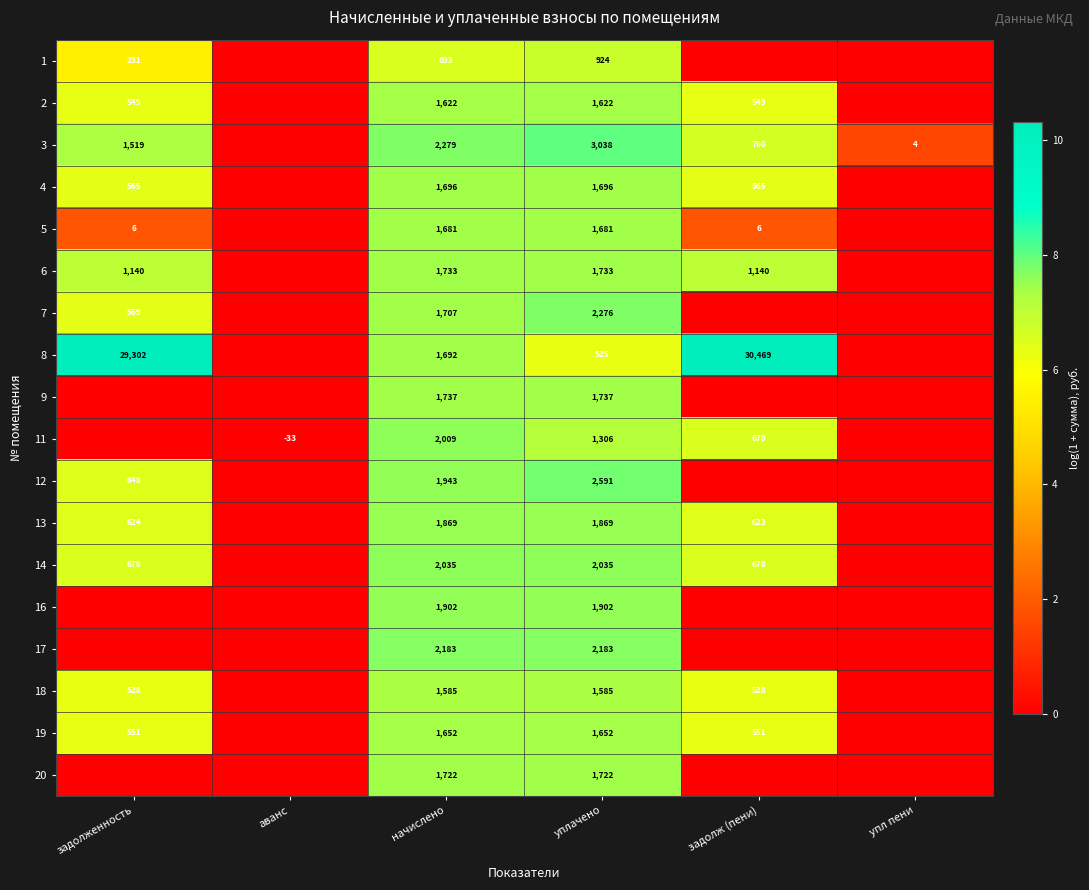

How many categories are shown in the chart?

6